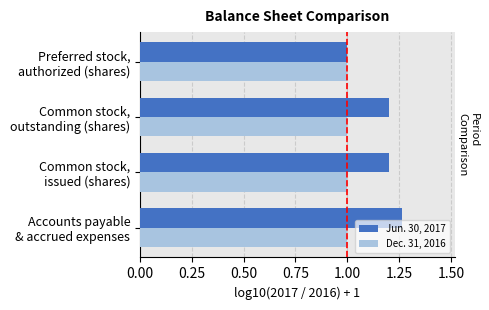

Which series has the widest spread of values?

Jun. 30, 2017